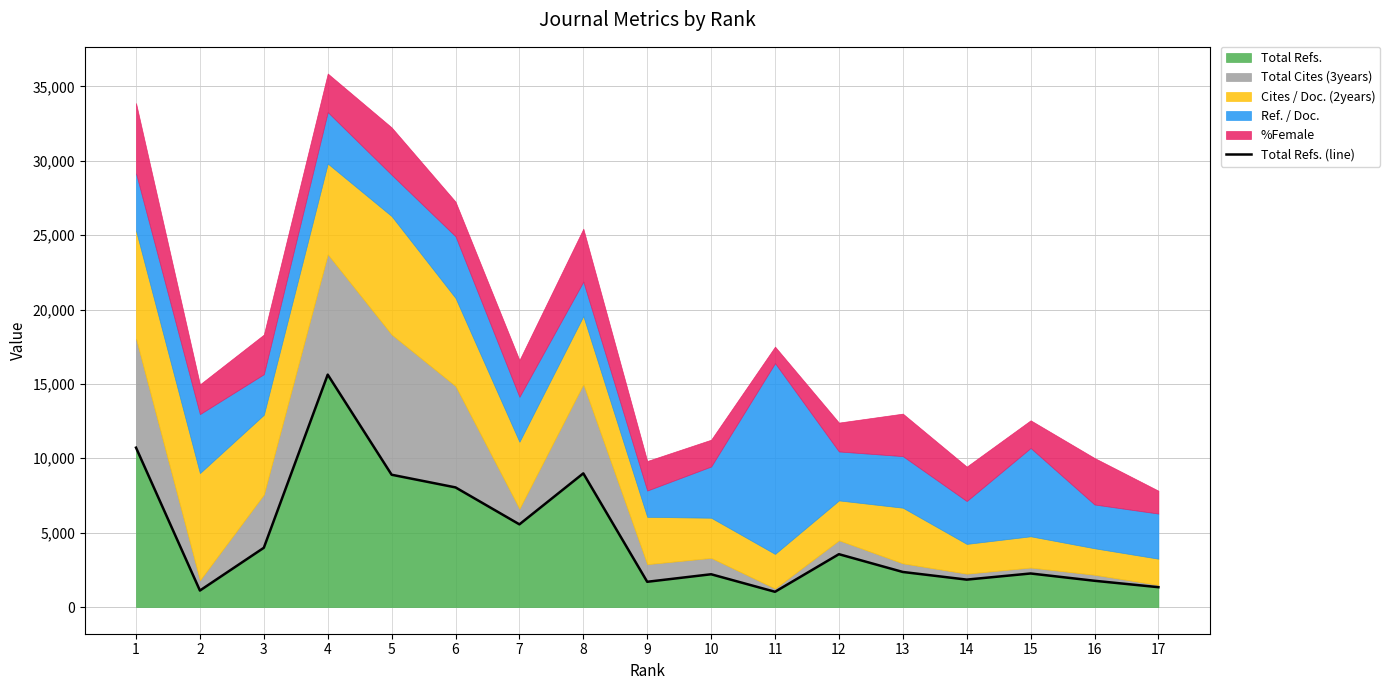

Is it true that the value at 2 is 1619?

False